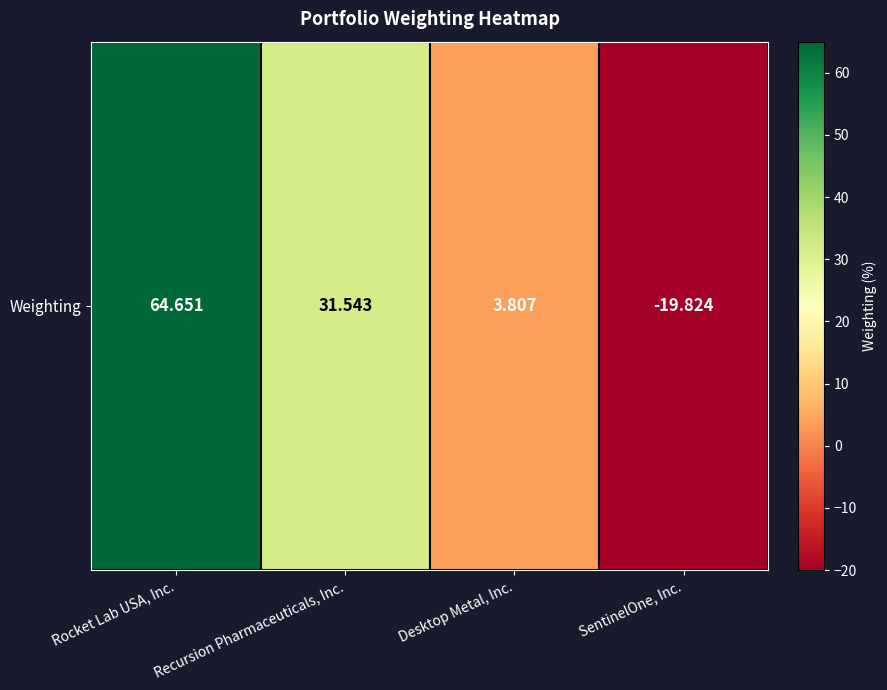

The chart shows a value of 3.8 at Desktop Metal, Inc.. True or false?

True